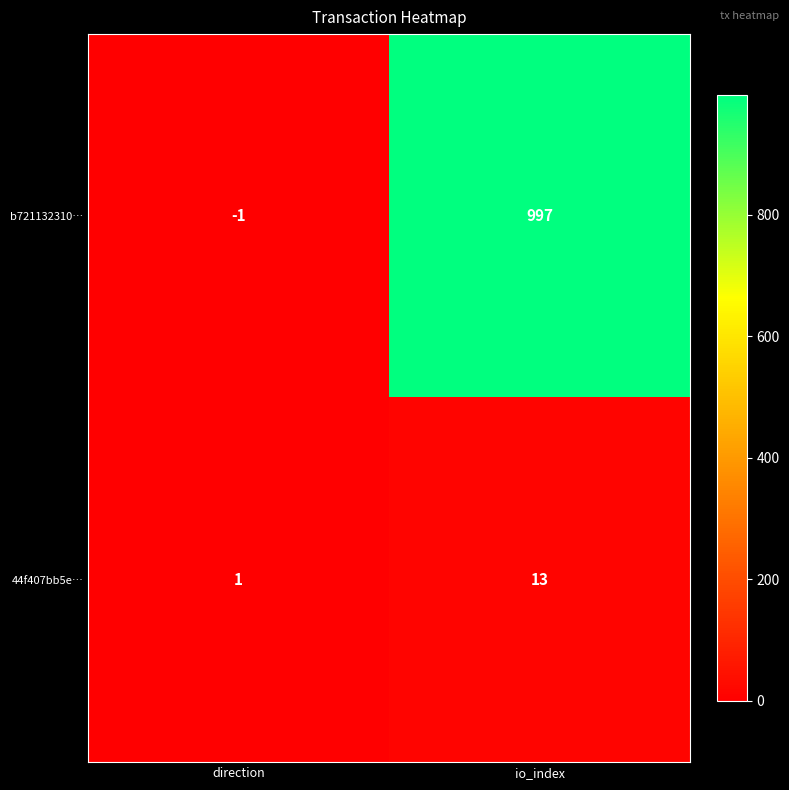

The b721132310… series shows 997 at io_index. True or false?

True